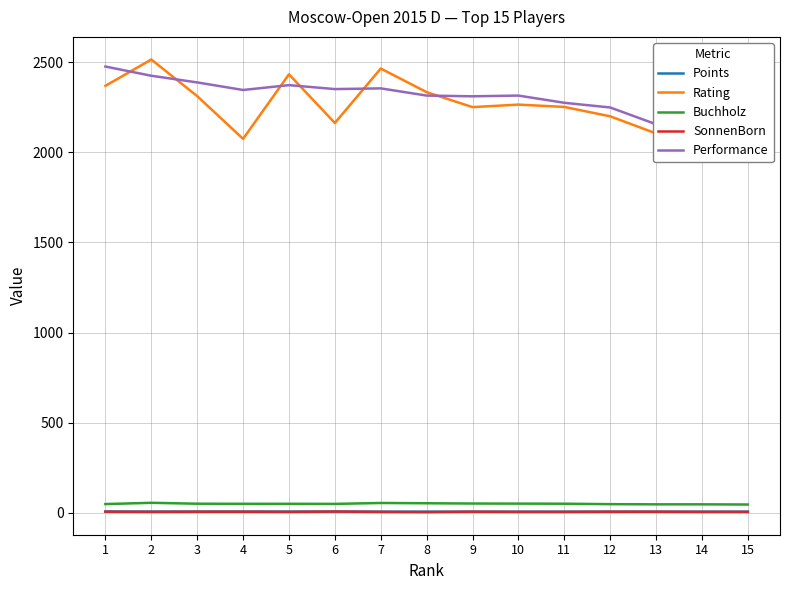

True or false: Rating and Buchholz cross at least once.

False